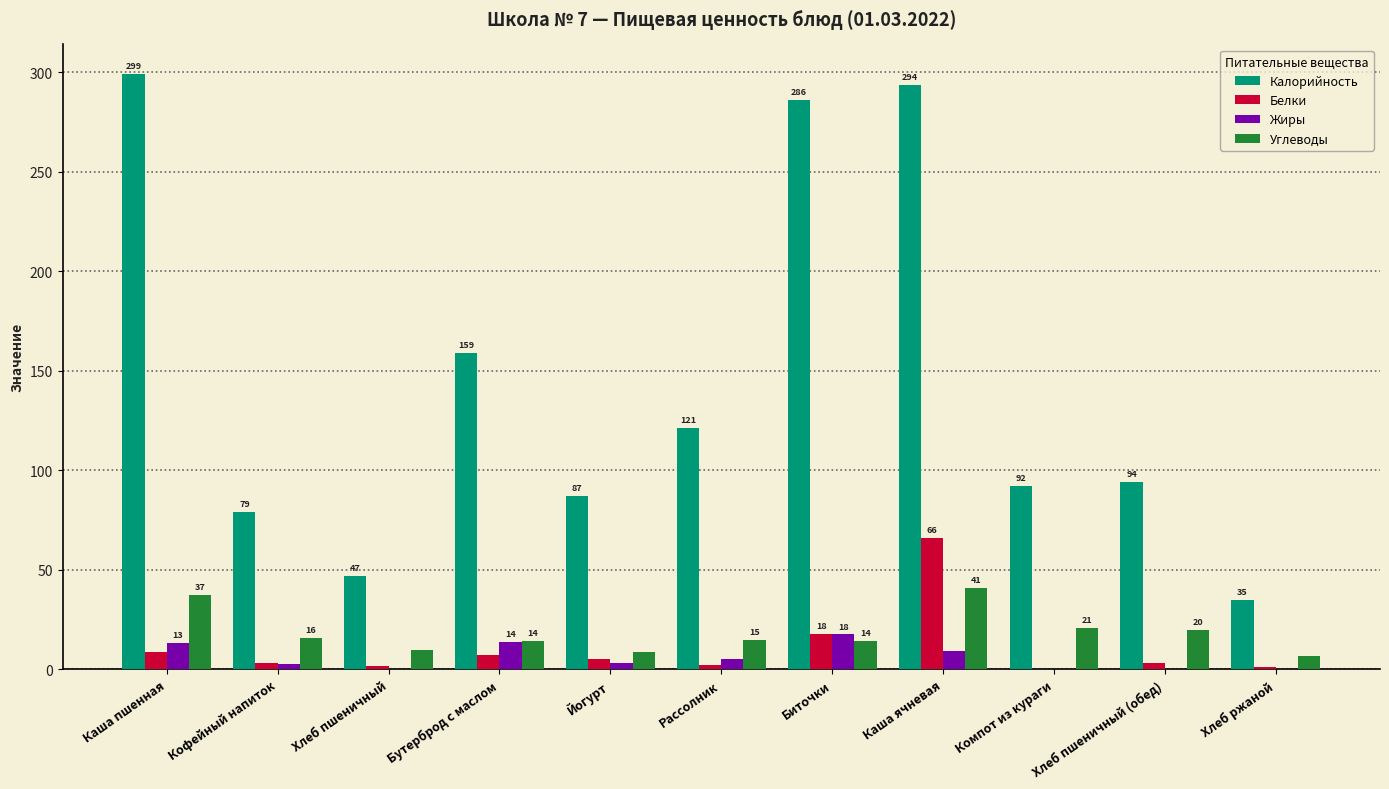

What is the total value across all series at Хлеб ржаной?

43.1